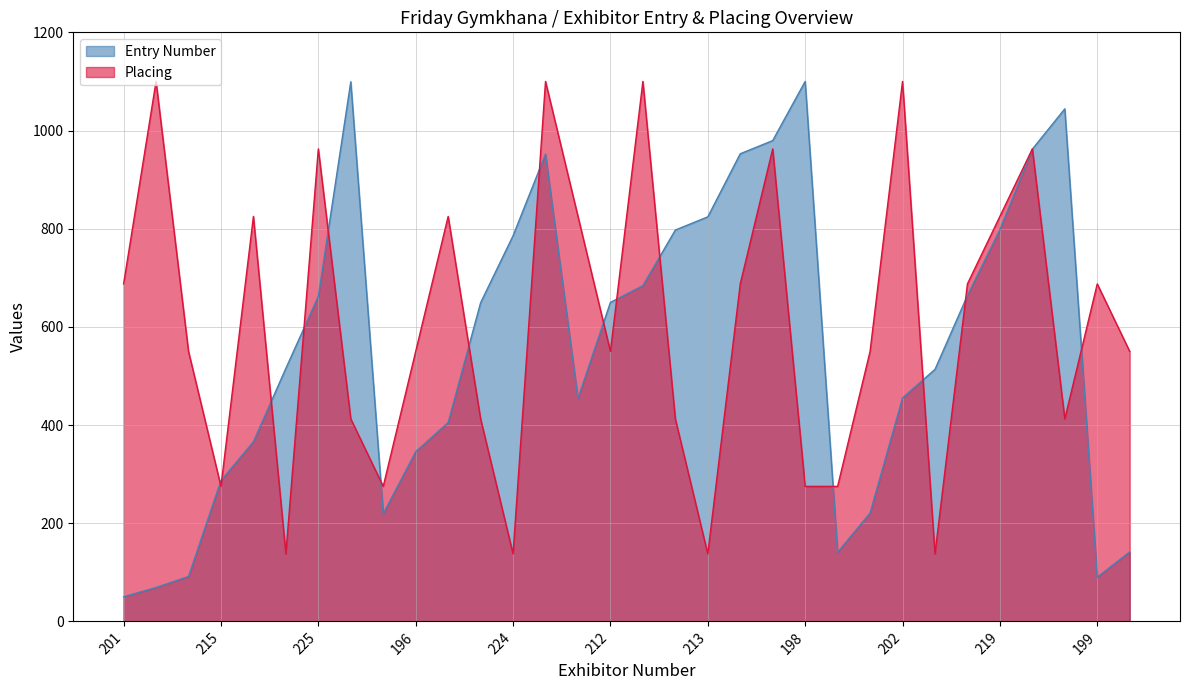

Is it true that Entry Number equals 69.0 at 208?

True